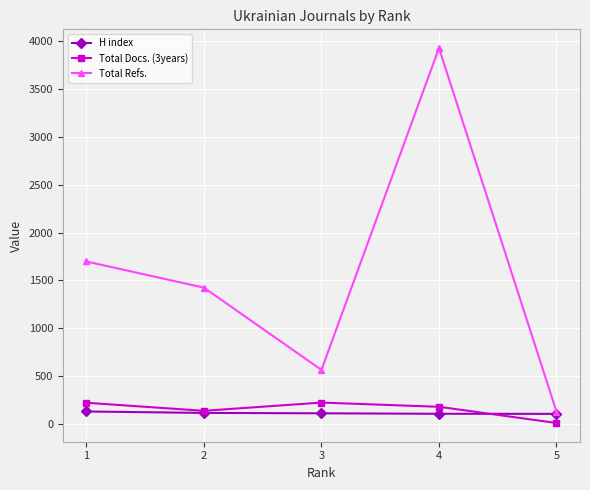

At 1, list the series in order from smallest to largest.

H index, Total Docs. (3years), Total Refs.